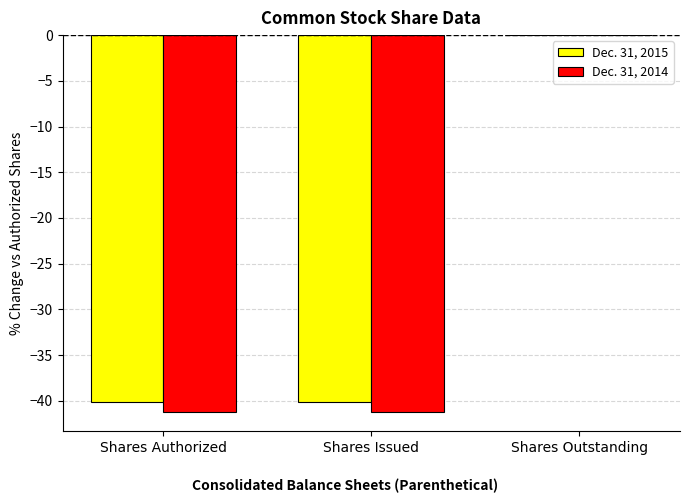

At which category is the sum across all series the highest?

Shares Outstanding